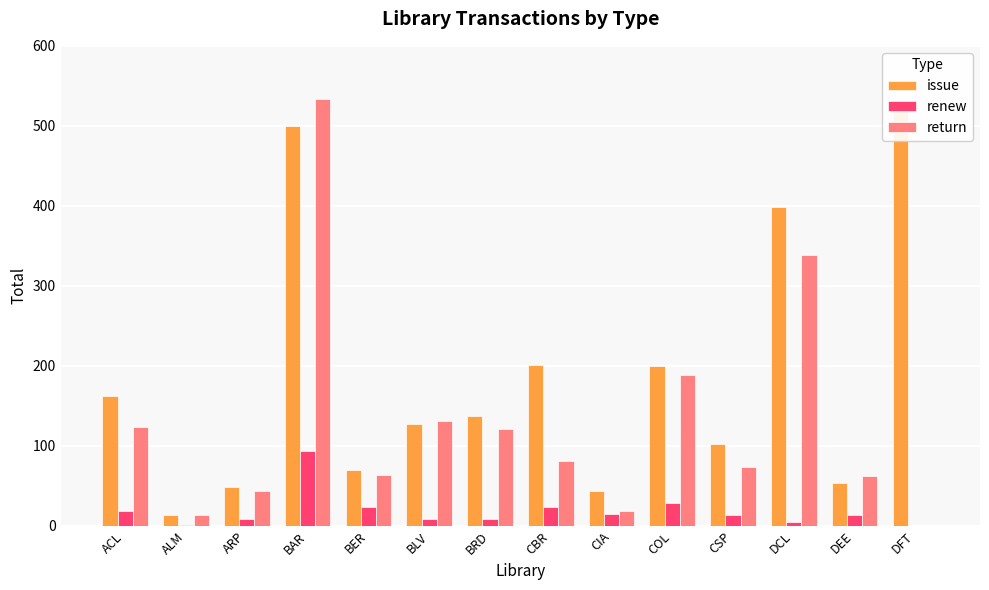

At which category is the sum across all series the highest?

BAR